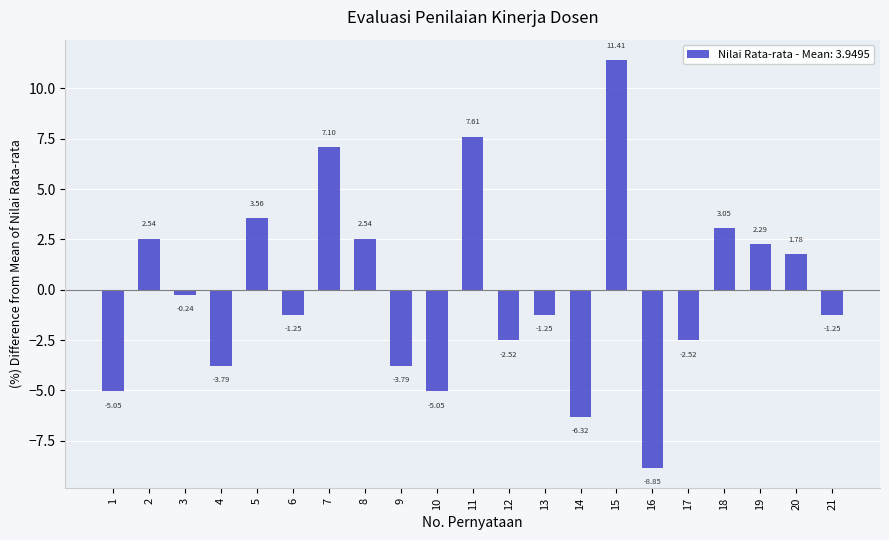

At which category does the chart reach its minimum across all series?

16